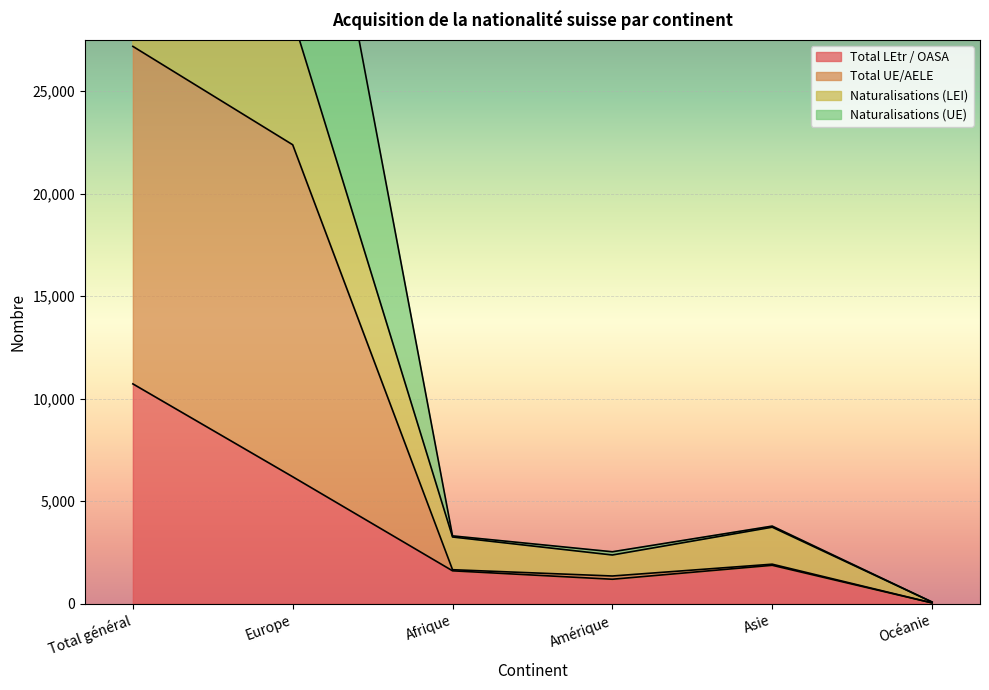

At which label does Total LEtr / OASA reach its peak?

Total général